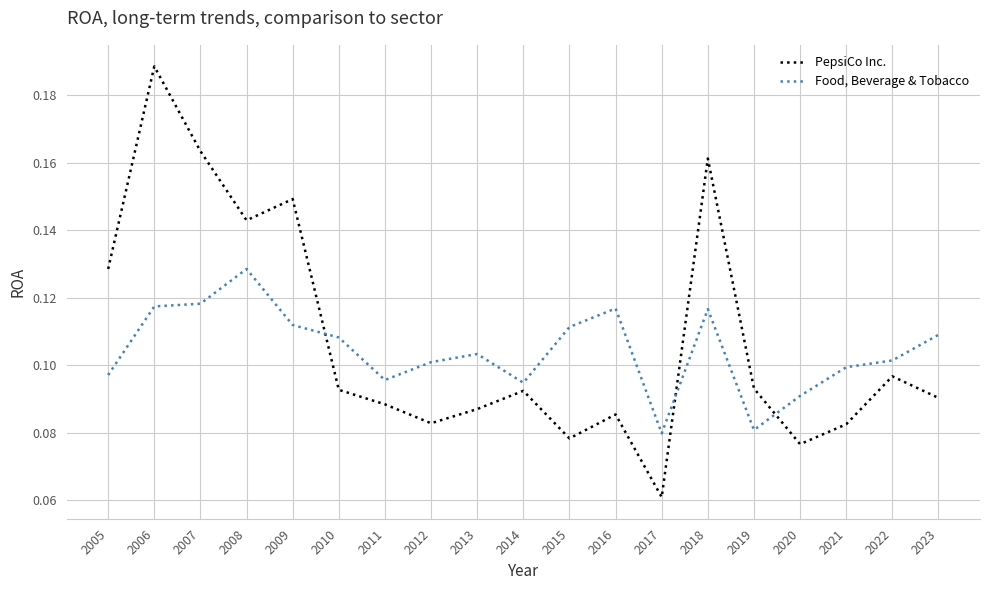

Where is PepsiCo Inc. nearest to the value 0?

2017